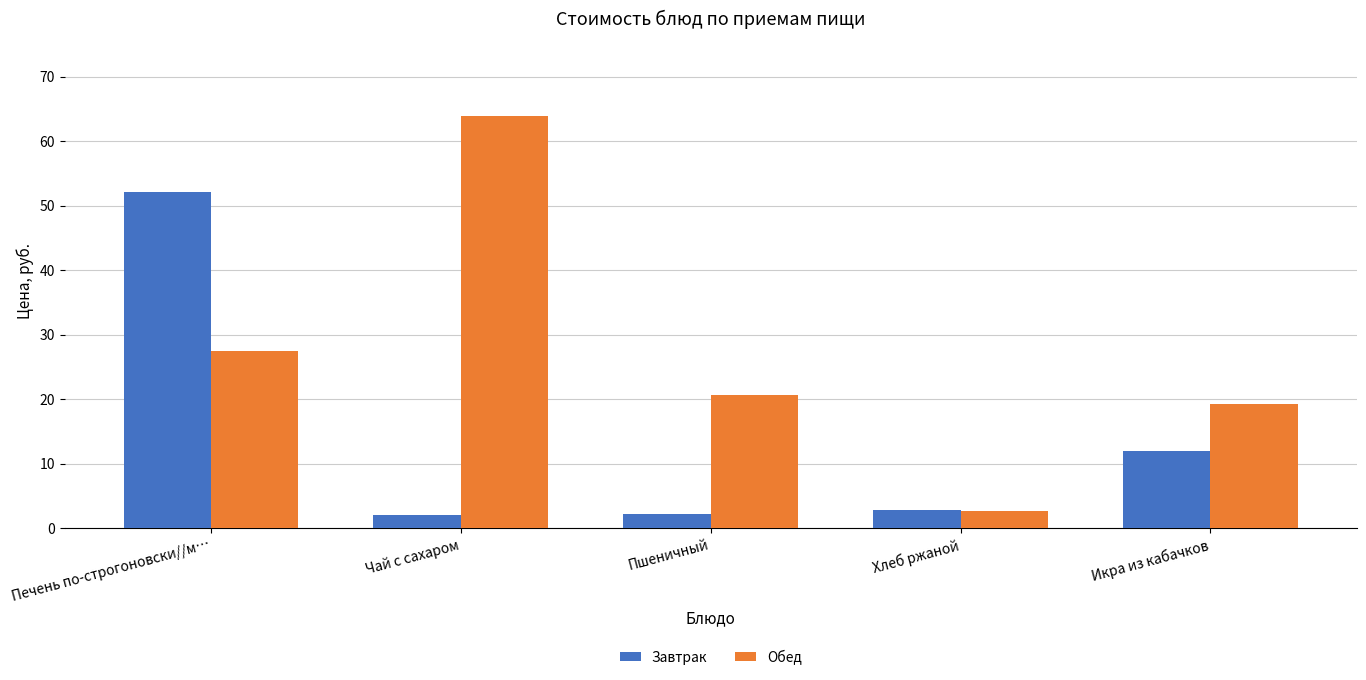

What is the difference between the second highest and second lowest values in the Завтрак series?

9.8